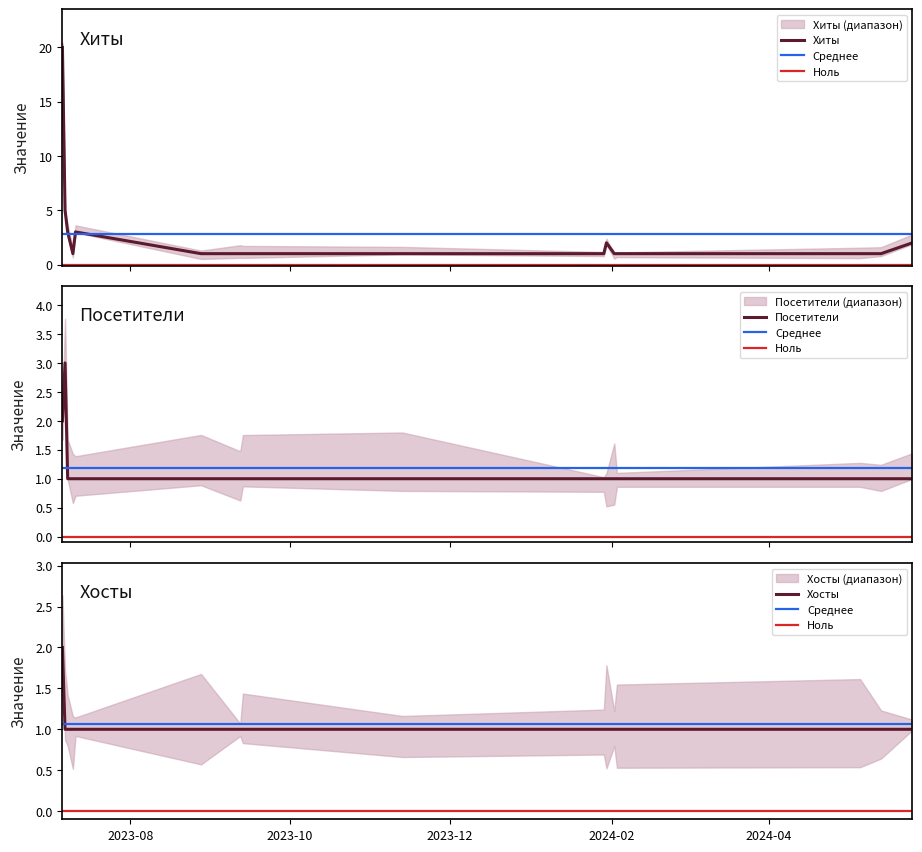

Is it true that Хосты equals 0 at 2023-08-28?

False